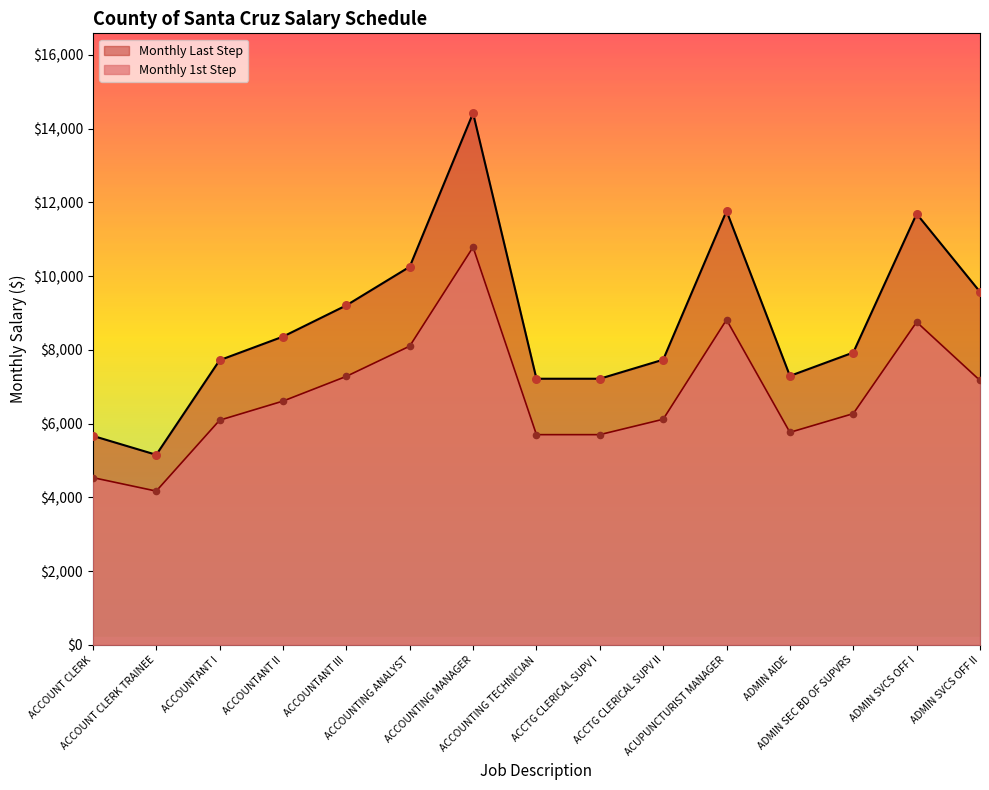

Which series has the largest total across all categories?

Monthly Last Step